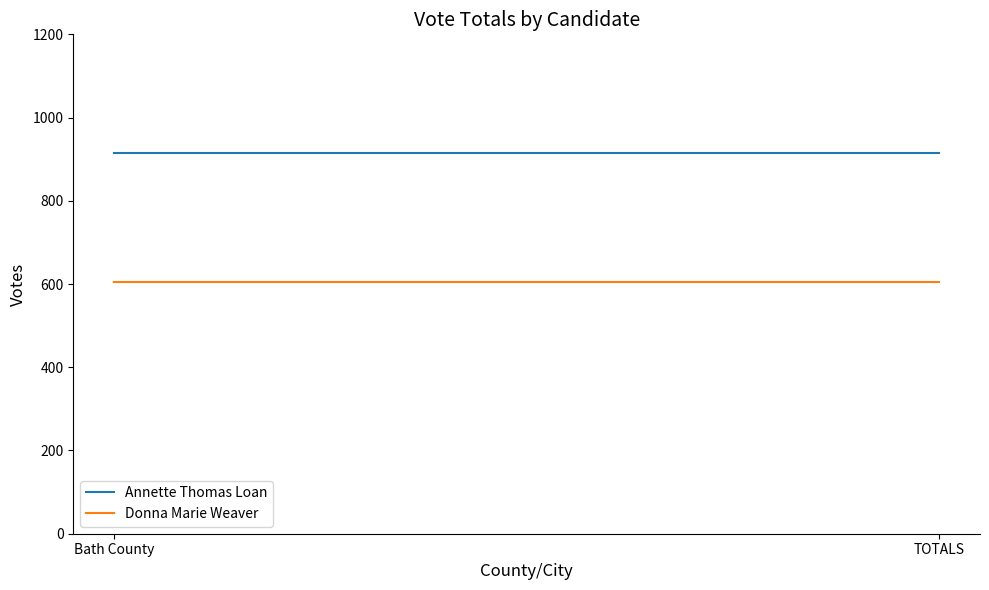

What is the spread (max minus min) of values at TOTALS?

310